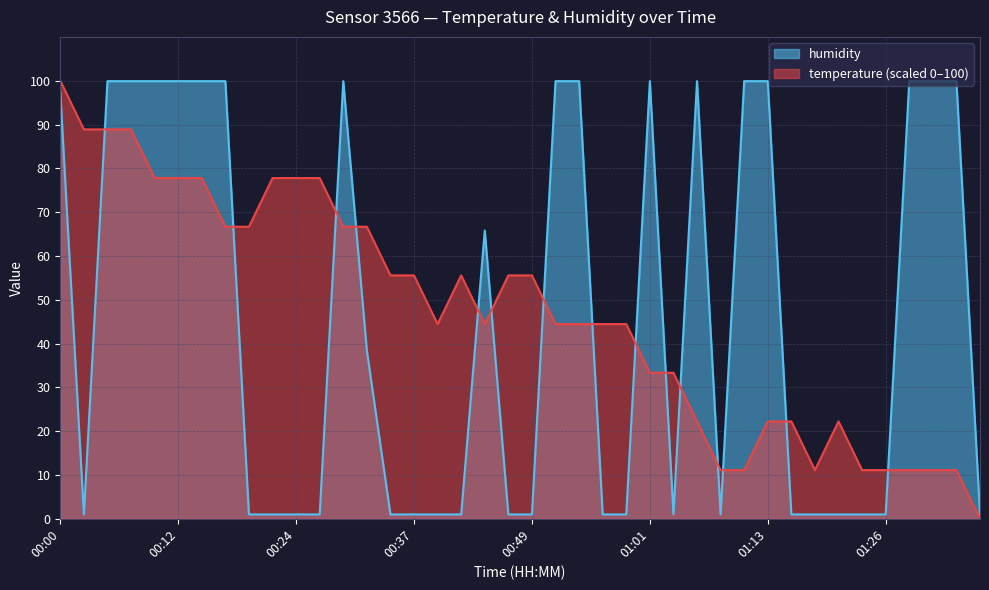

Between which two adjacent categories do humidity and temperature first intersect?

00:03 and 00:05